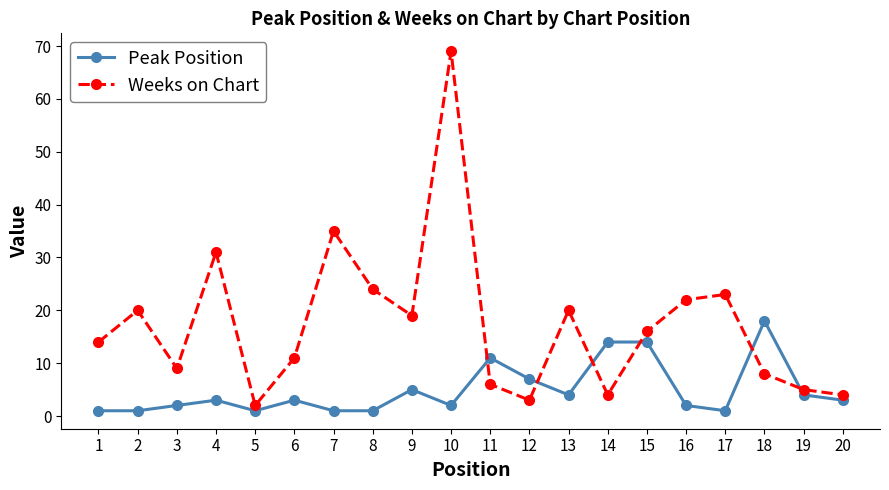

At how many categories does at least one series exceed 54?

1